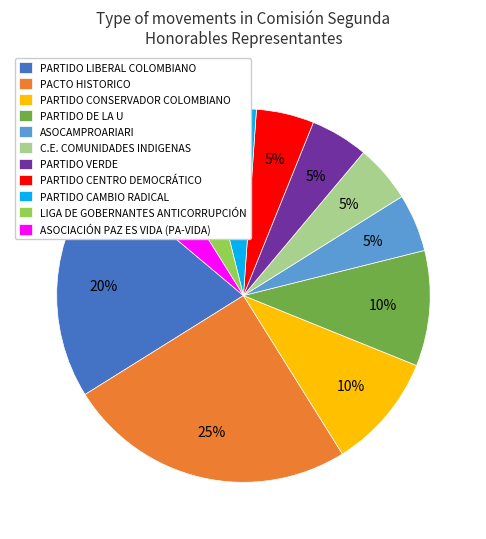

What percentage is the PARTIDO VERDE slice, to the nearest percent?

5%